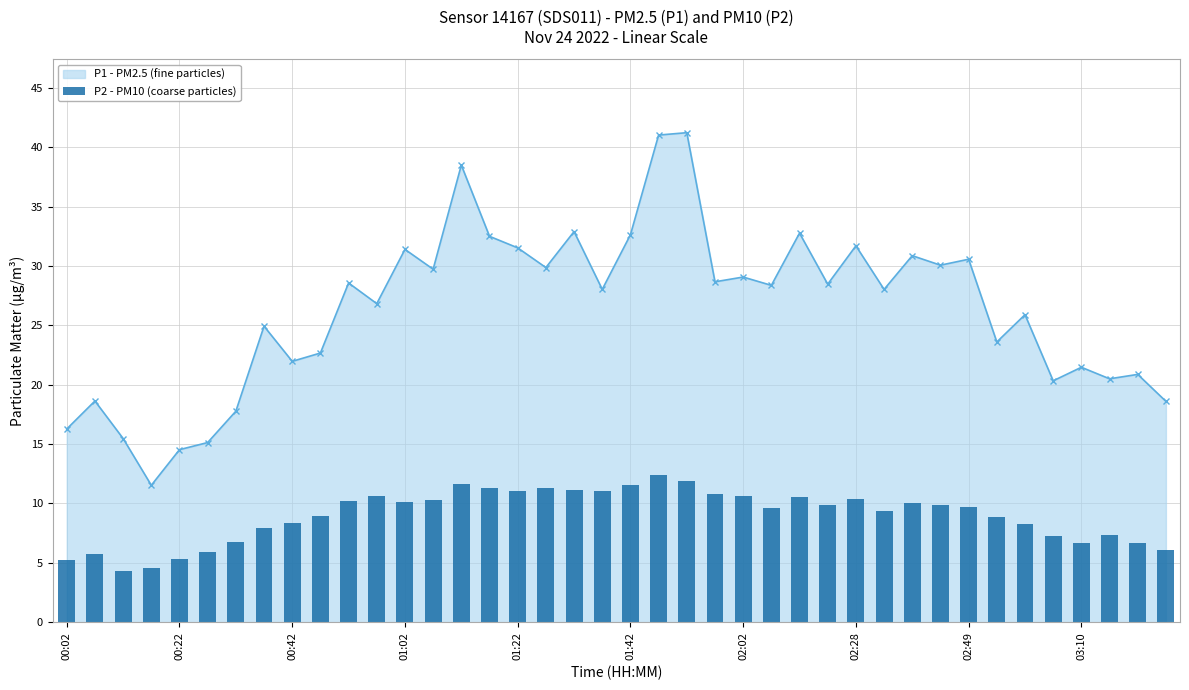

How many categories are shown in the chart?

40